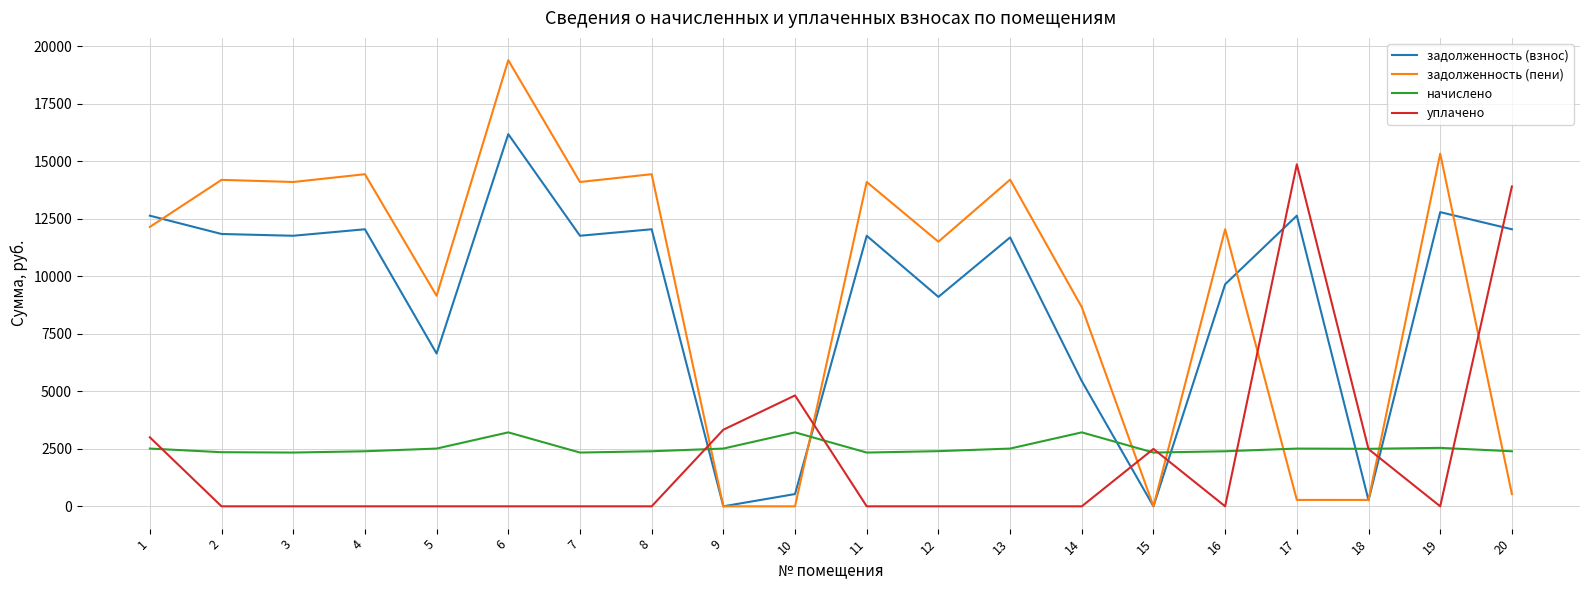

Which series ends up on top after the final intersection of уплачено and задолженность (пени)?

уплачено